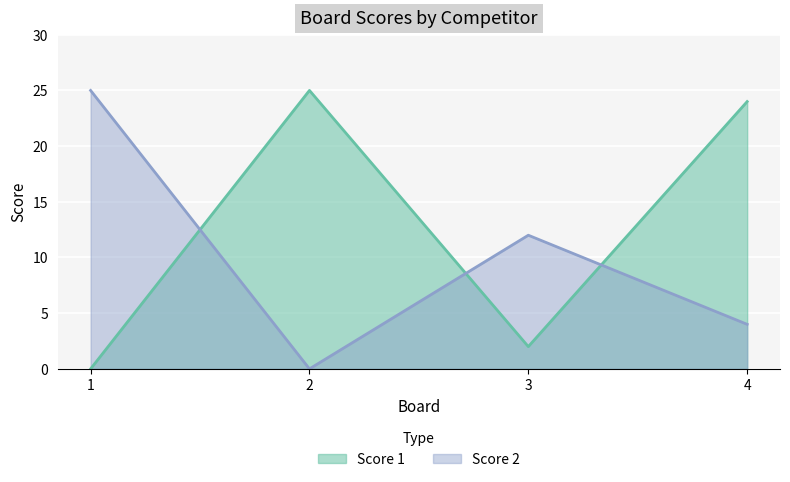

Does the chart display data point markers on the line(s)?

No